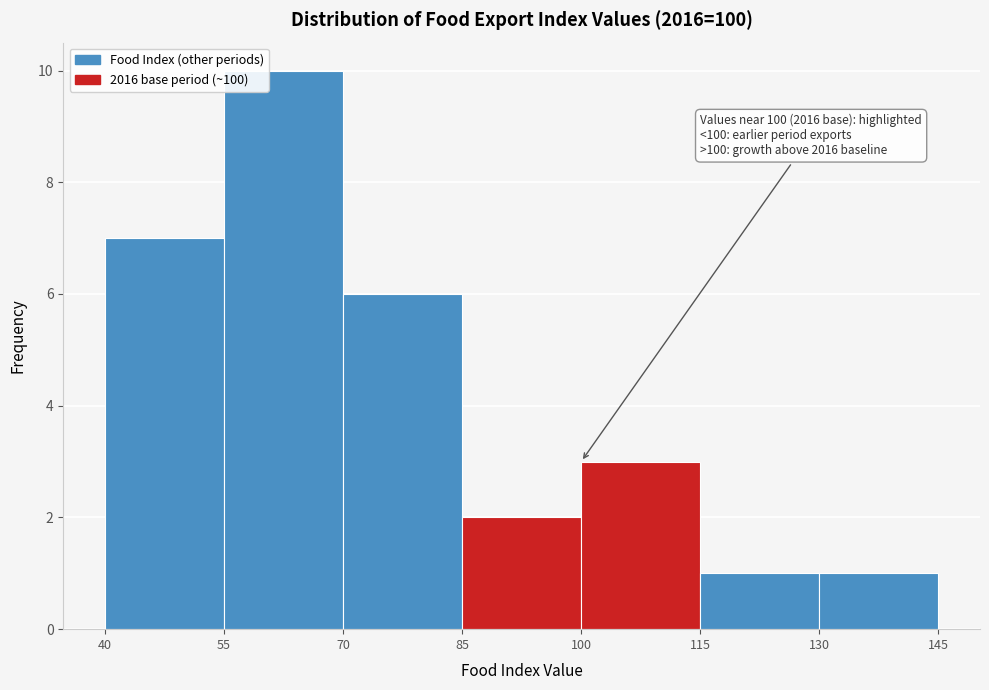

Over which range of the x-axis is the bar tallest?

55 to 70